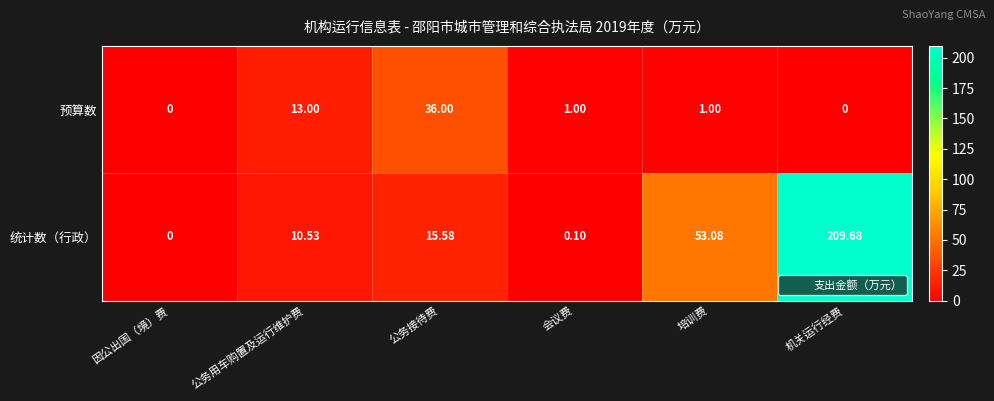

Where is 预算数 nearest to the value 18?

公务用车购置及运行维护费